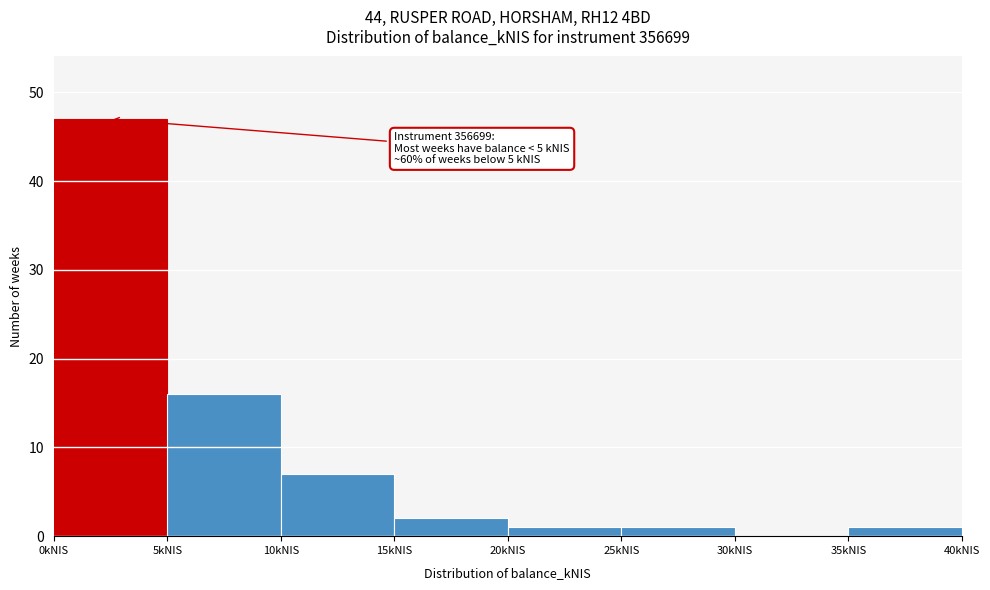

Over which range of the x-axis is the bar tallest?

0 to 5